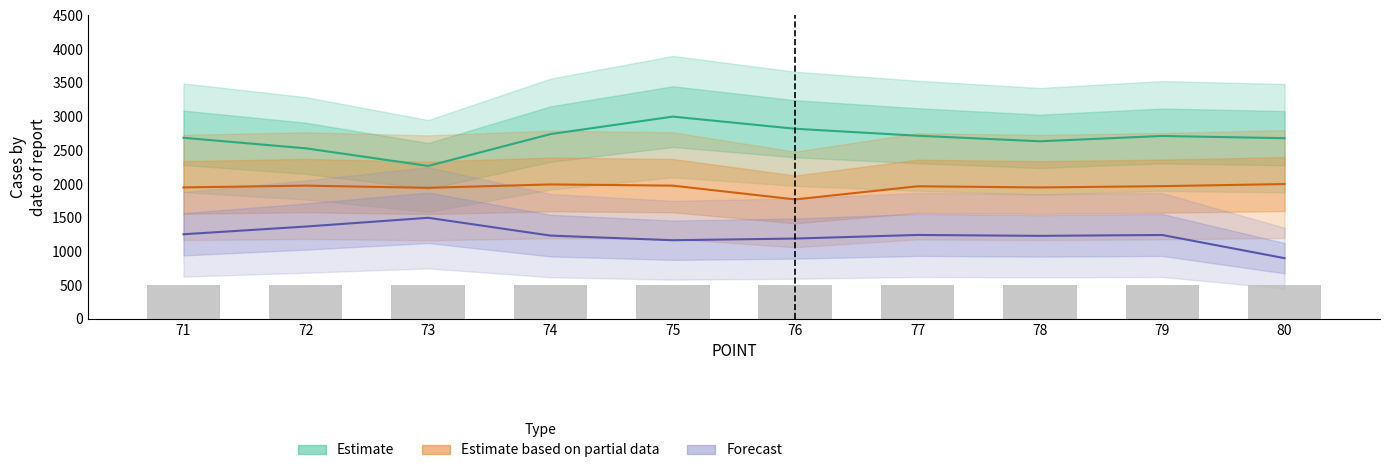

What is the minimum value shown in the chart?

499.3